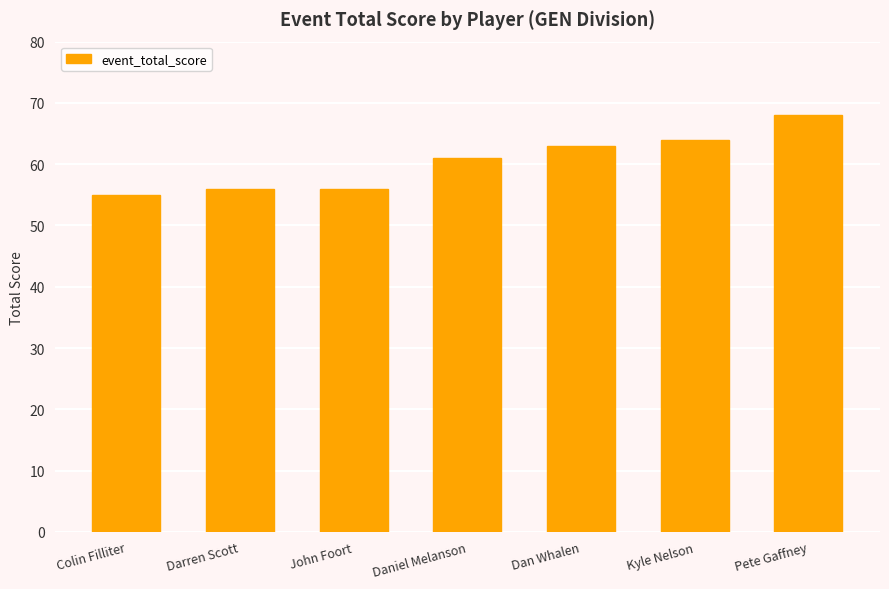

Read the value at Pete Gaffney.

68